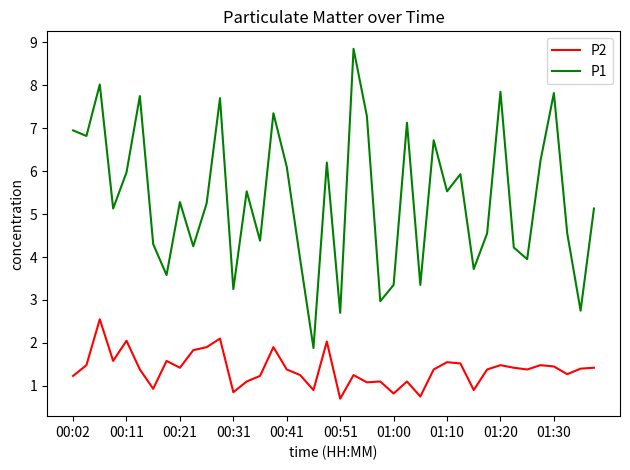

What are all the series names shown in the legend?

P2, P1